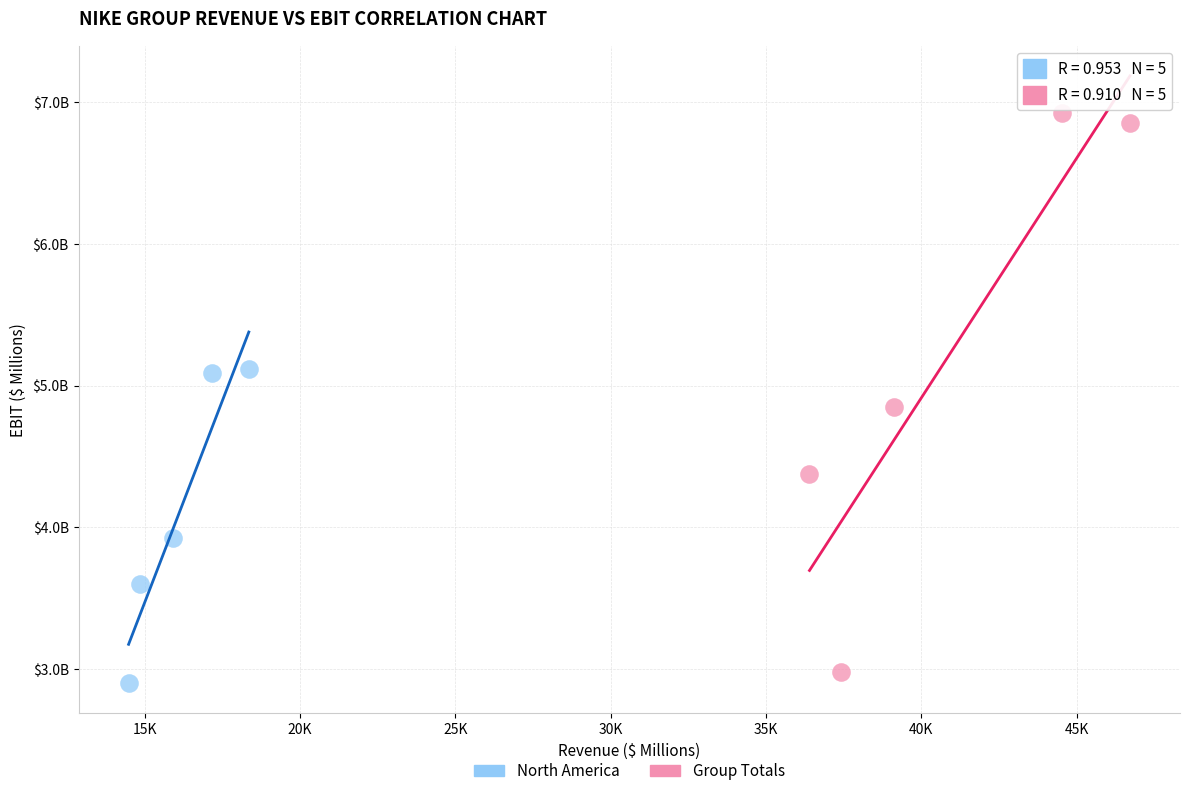

What are all the series names shown in the legend?

North America, Group Totals